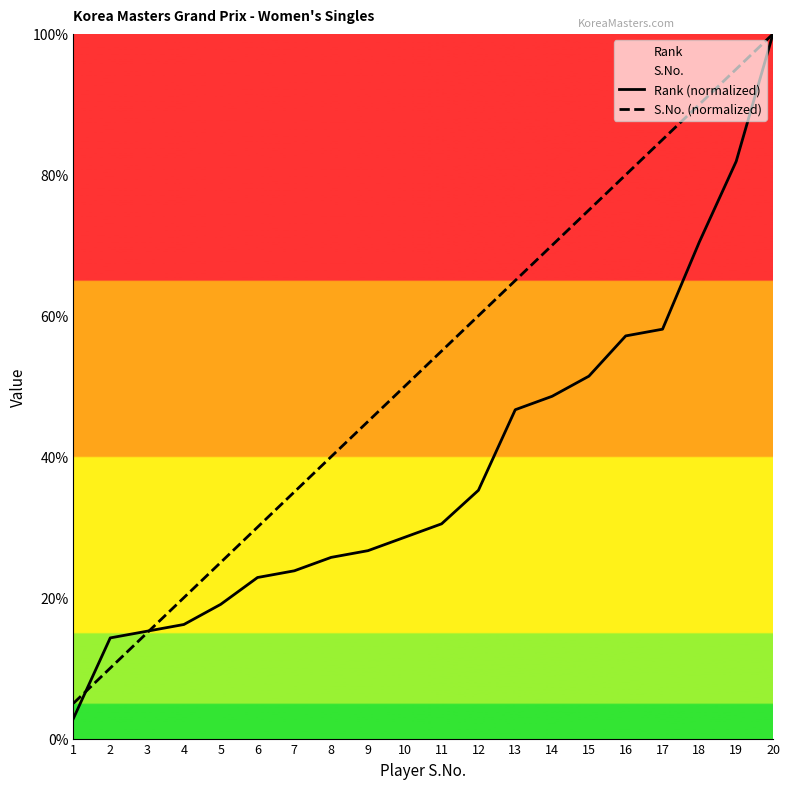

What is the difference between the S.No. (normalized) values at 14 and 11?

15.0